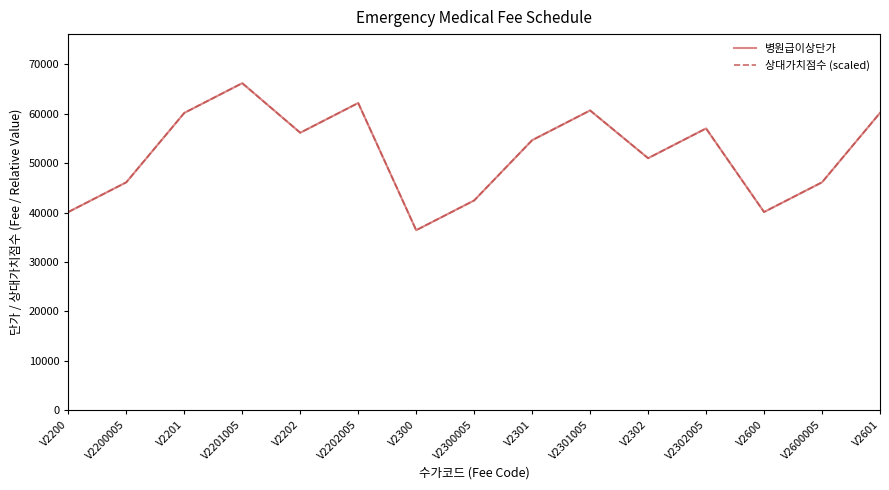

What is the maximum value for 병원급이상단가?

66180.0